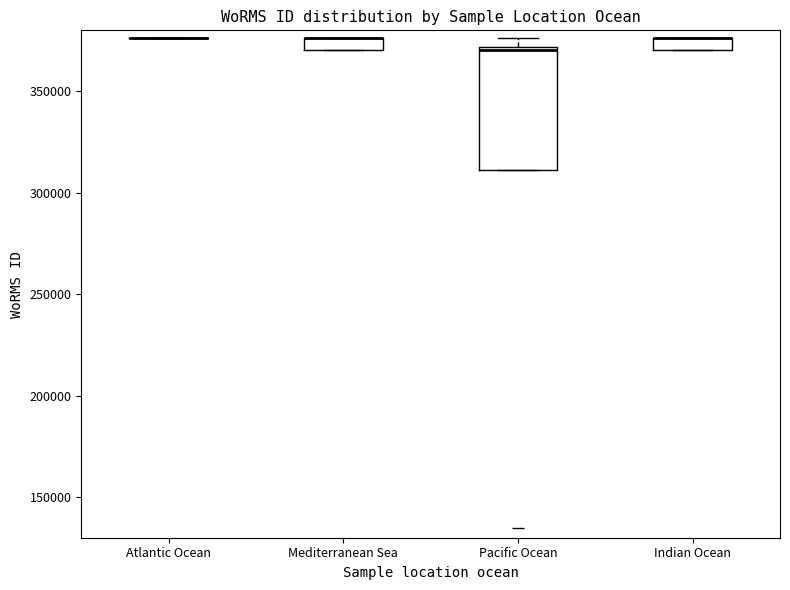

Where is the upper edge of the box for Pacific Ocean on the y-axis? The values are not printed on the chart, so give them approximately, as read against the axis.

370000